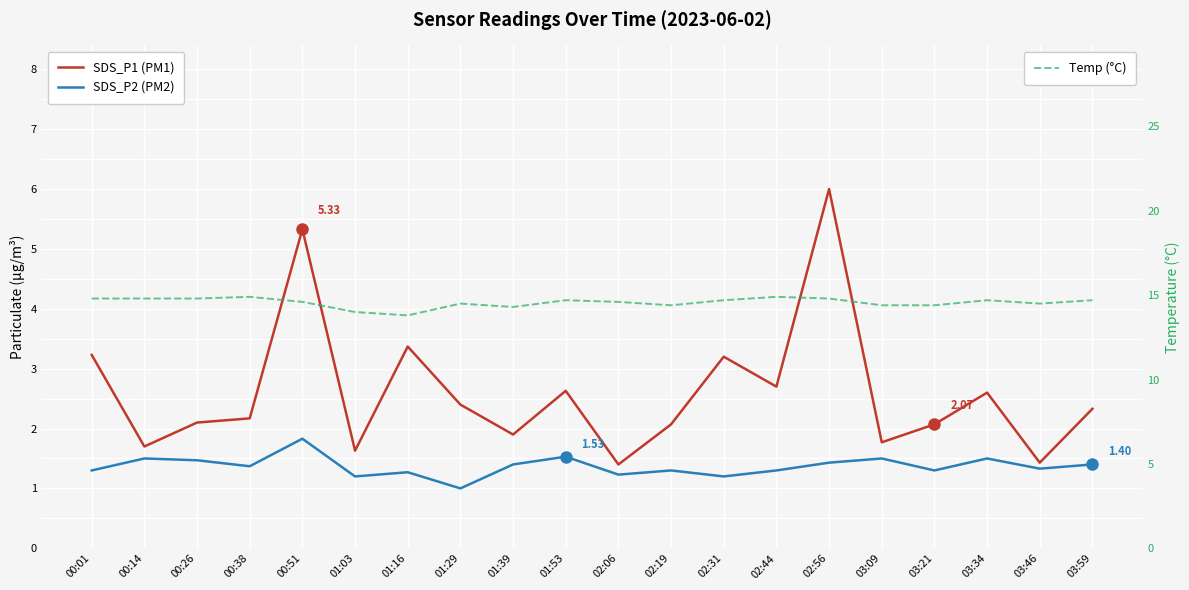

What is the label of the 3rd point from the right?

03:34